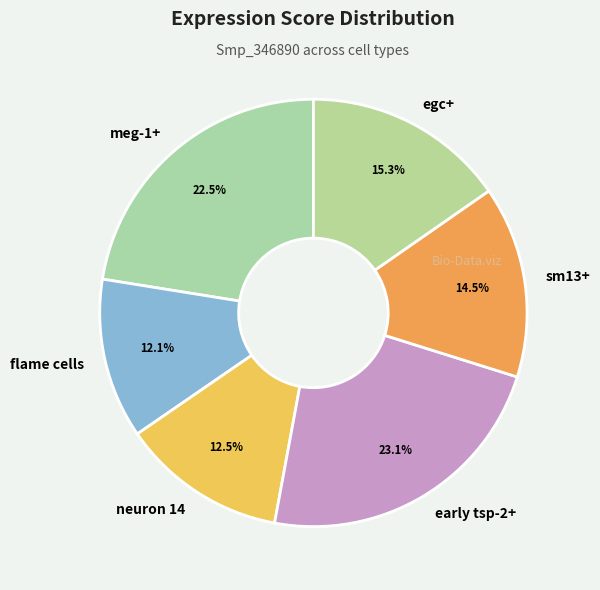

How much of the chart is everything except meg-1+?

77.5%